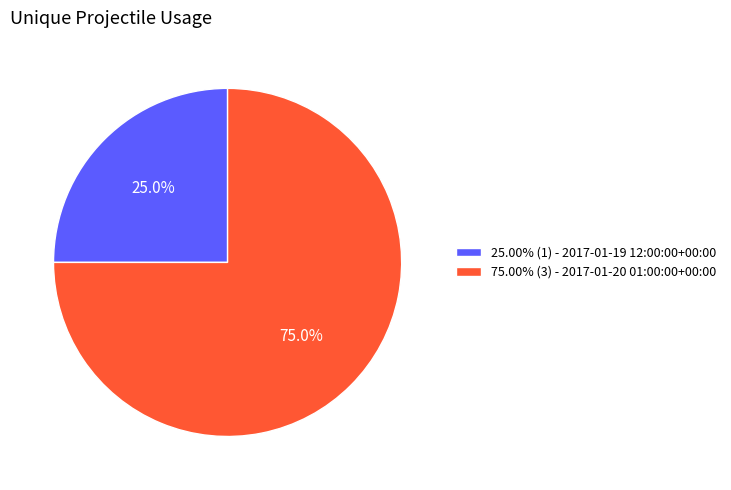

Is there a majority slice in this chart?

Yes